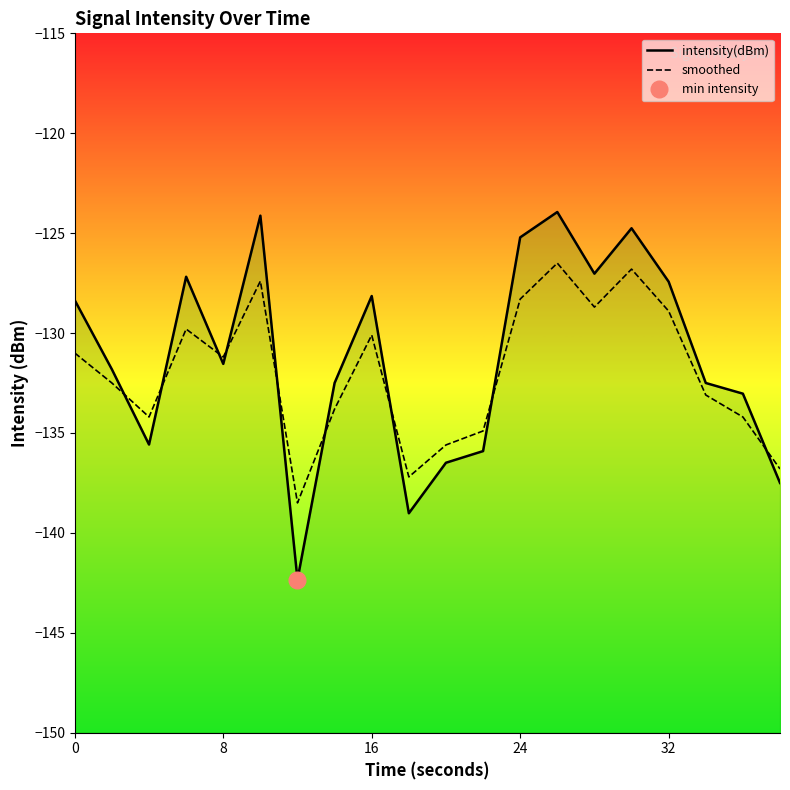

What is the difference between the maximum and minimum values in the intensity(dBm) series?

18.4